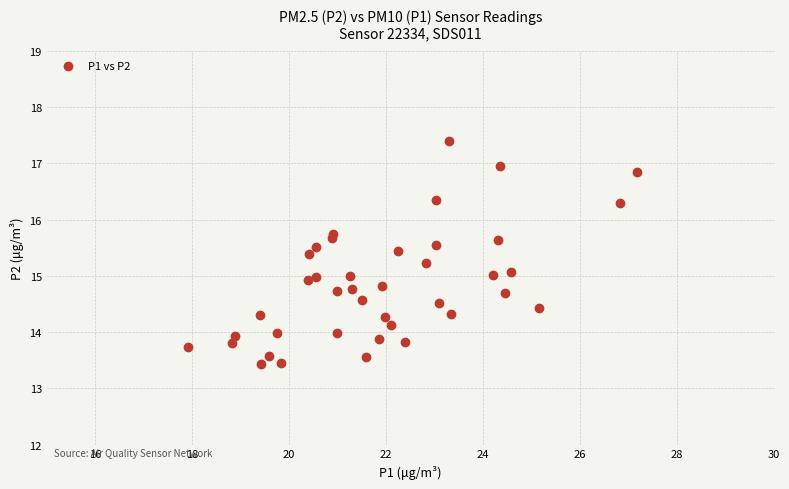

What is the range of X values (max minus min)?

9.2